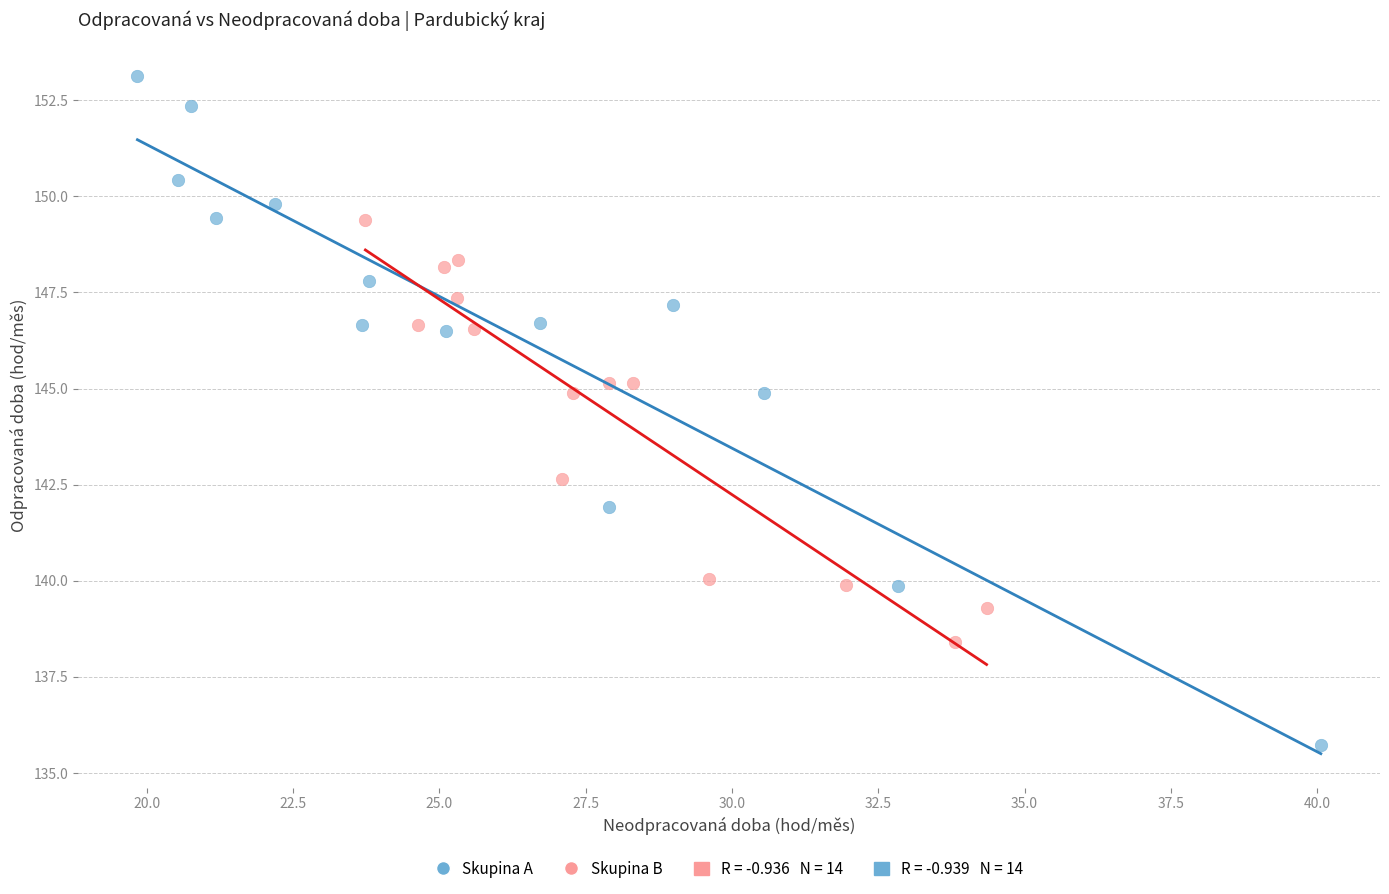

Which series reaches the minimum Y coordinate?

Skupina A